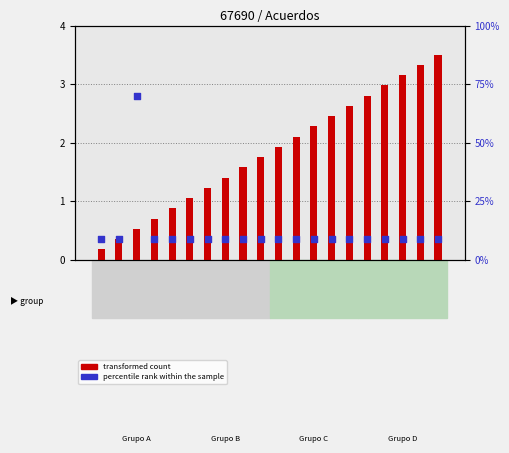

What is the change in value from Acuerdo 3 to Acuerdo 17?

+2.5